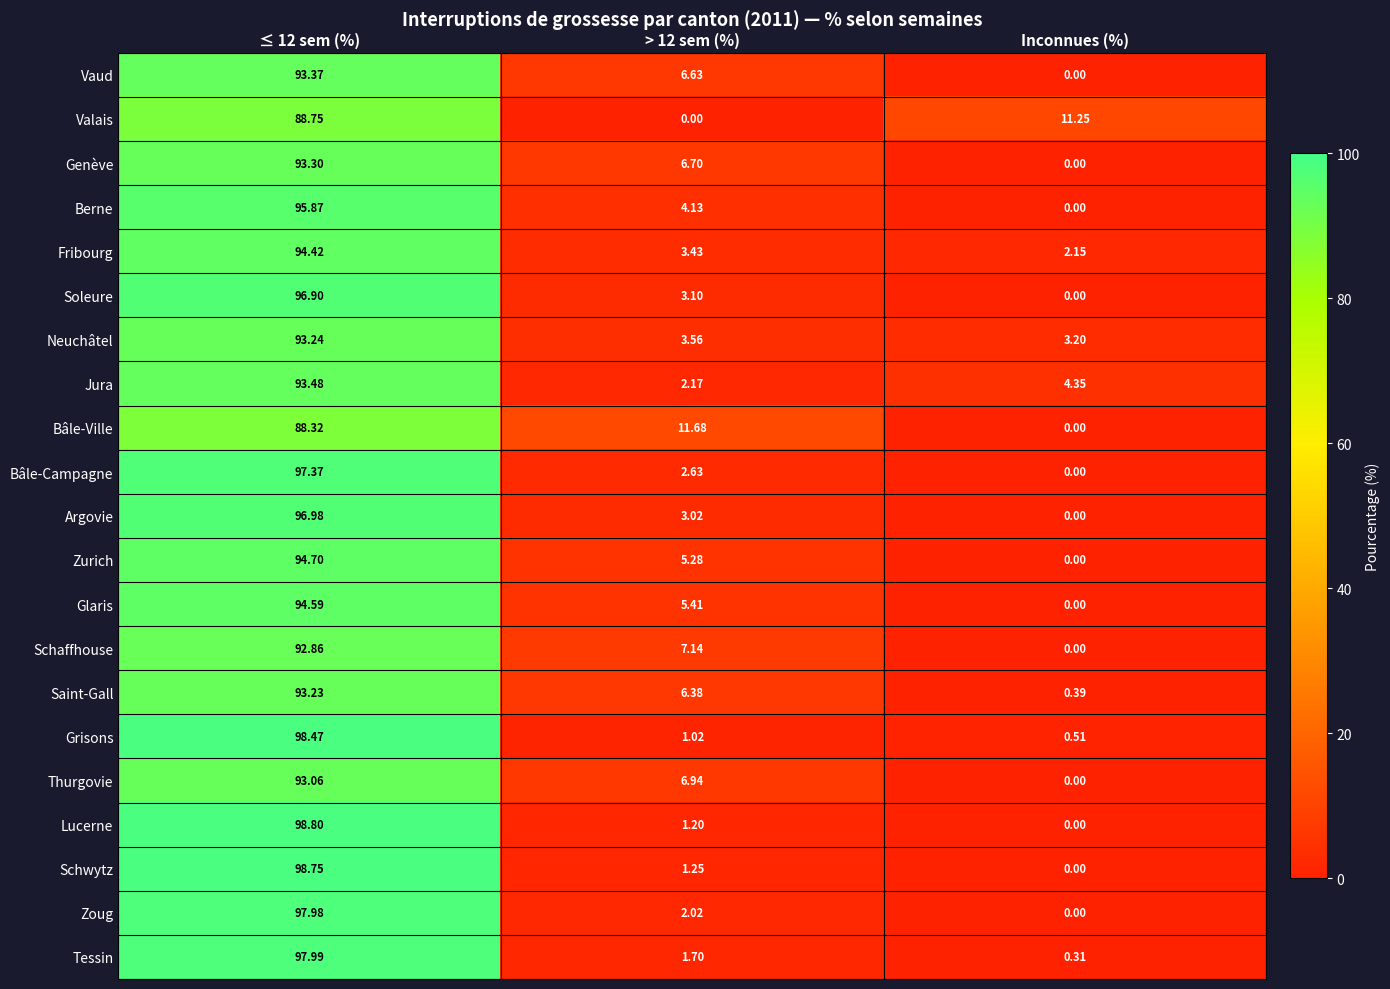

At how many categories does at least one series exceed 78?

1